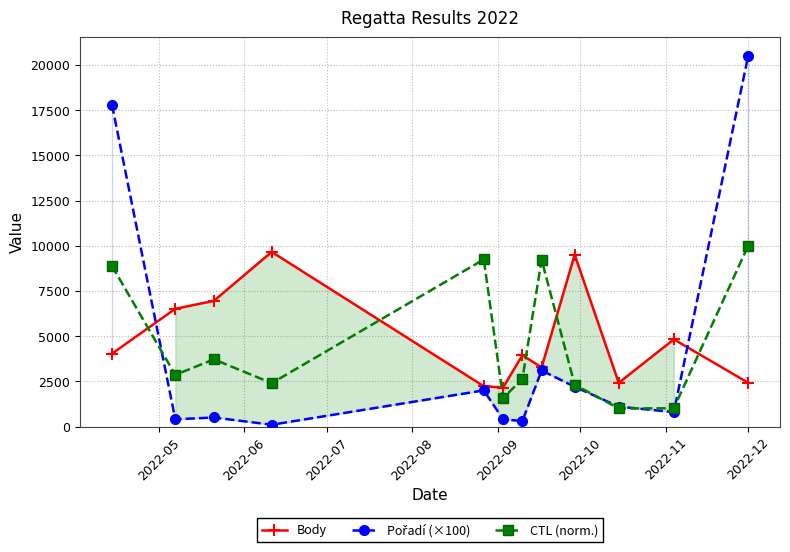

Reading right to left, what are all the values shown in this chart?

Body: 2420.0	4824.0	2415.0	9504.0	3272.0	3942.0	2157.0	2229.0	9658.0	6952.0	6512.0	4030.0
Pořadí (×100): 20500.0	800.0	1100.0	2200.0	3100.0	300.0	400.0	2000.0	100.0	500.0	400.0	17800.0
CTL (norm.): 10000.0	1010.8	1000.0	2314.7	9226.3	2620.4	1578.9	9239.9	2401.3	3716.0	2855.7	8882.8